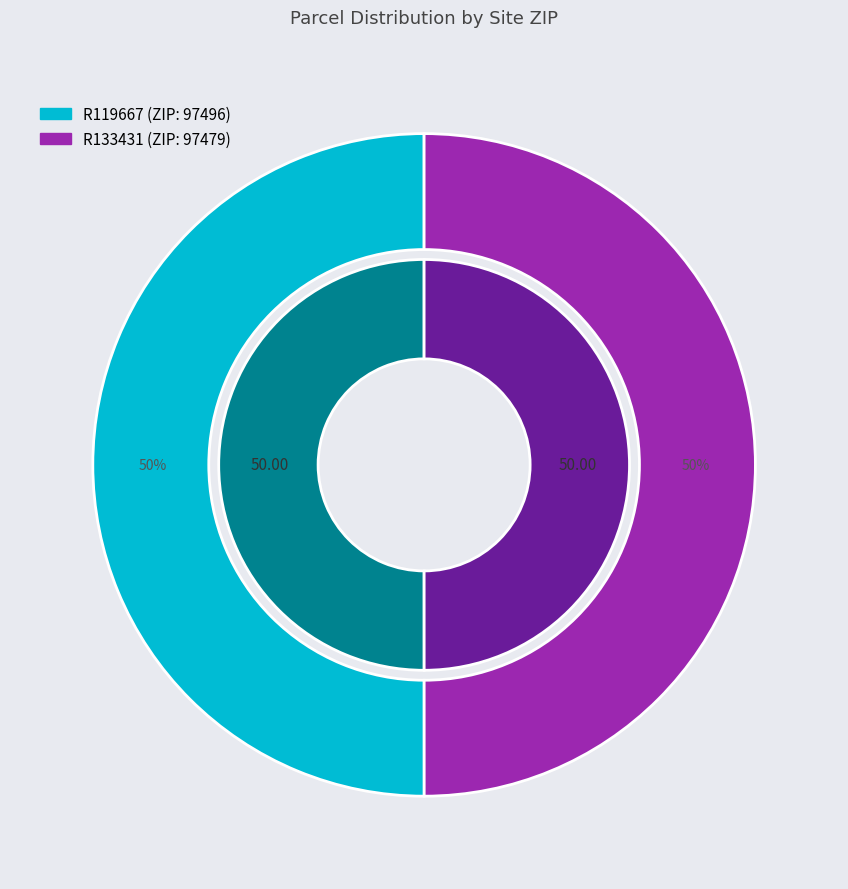

To the nearest percent, what percentage of the pie is R133431?

50%